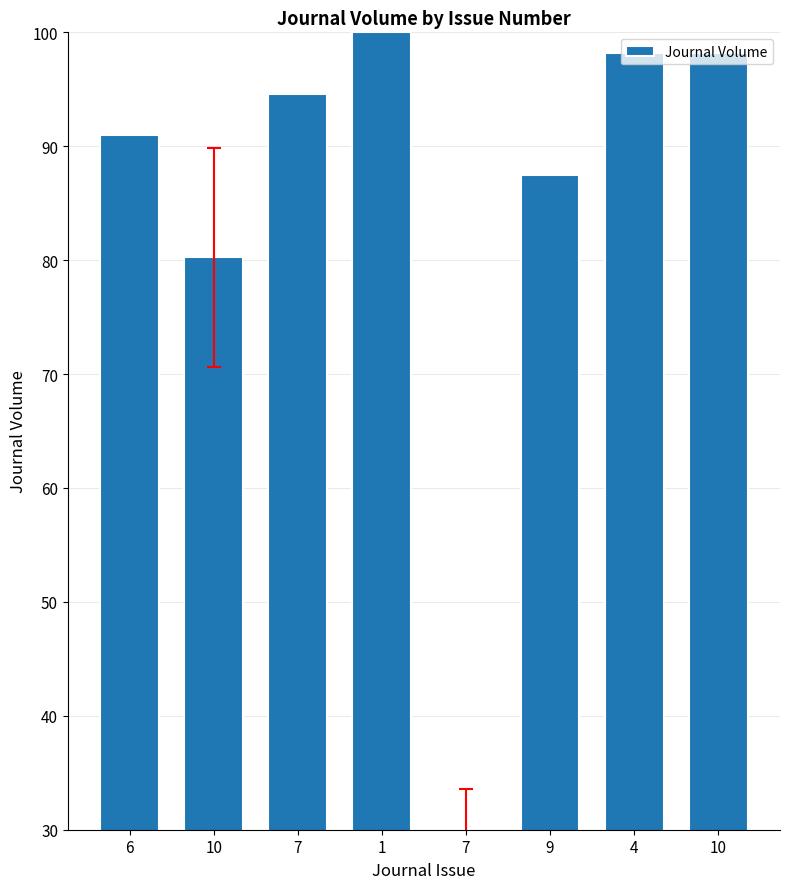

Rank the categories by value from lowest to highest.

7, 10, 9, 6, 7, 4, 10, 1